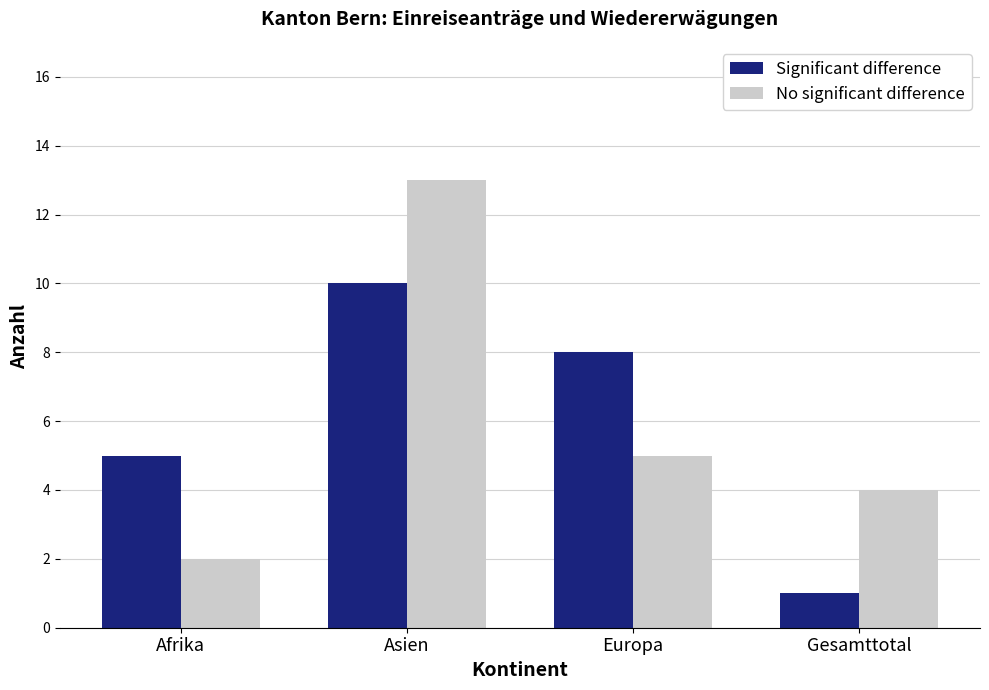

The Significant difference series shows 9 at Afrika. True or false?

False